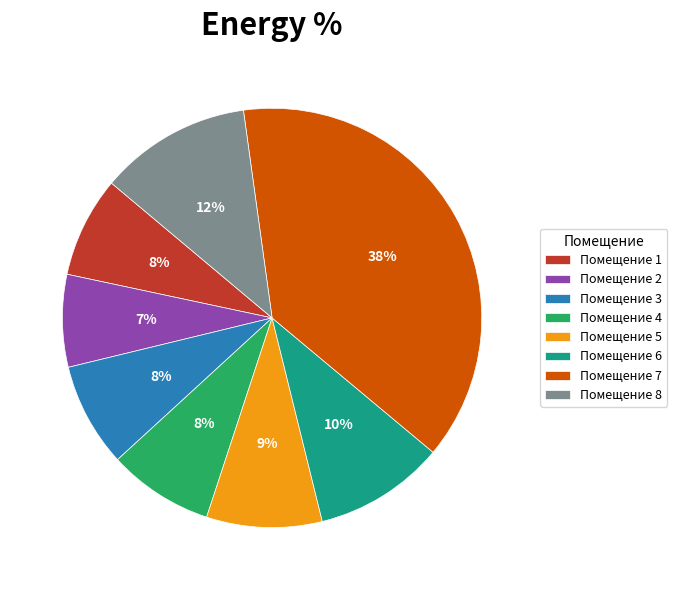

How many slices are in this pie chart?

8